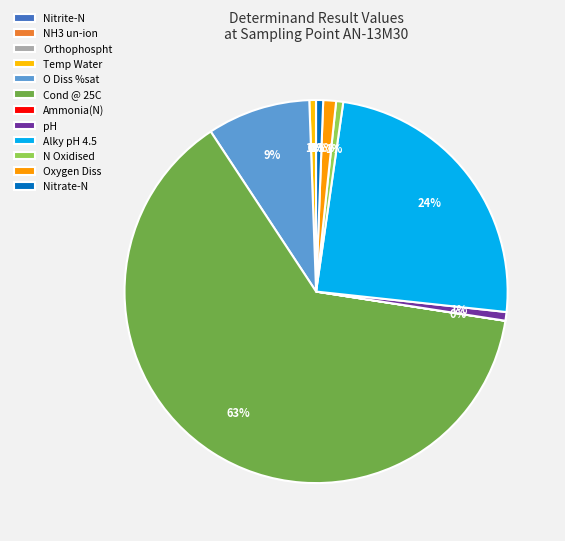

Combined, what portion of the pie is Orthophospht and Temp Water?

0.6%